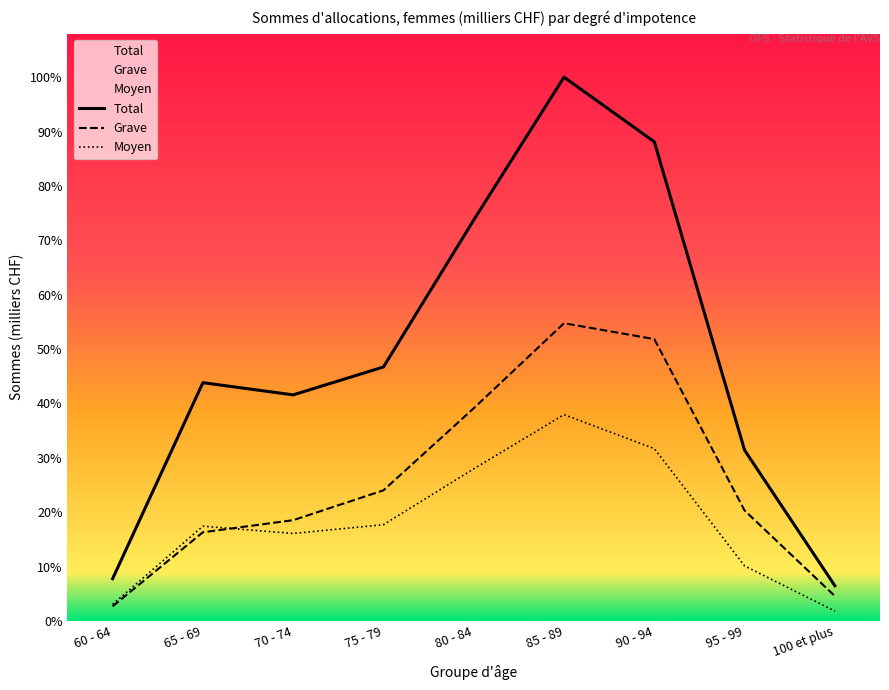

Does the chart display data point markers on the line(s)?

No